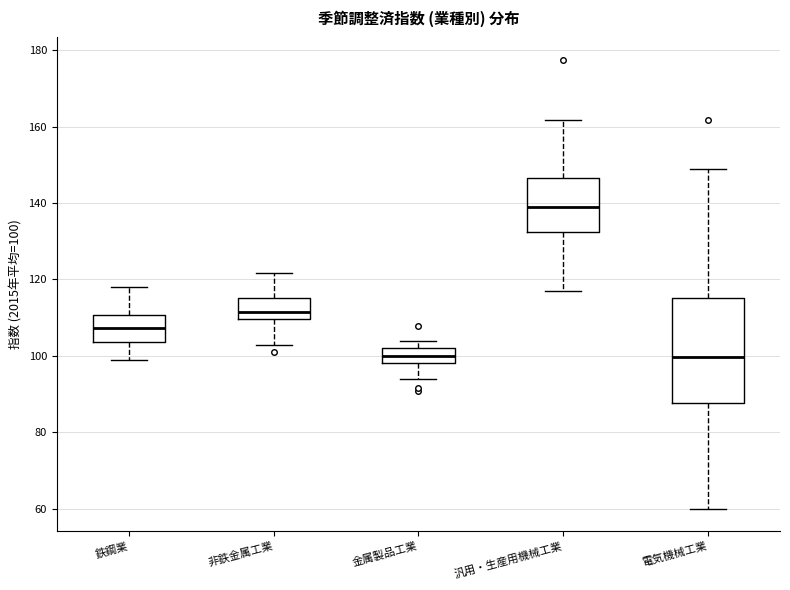

Which box's median line is the highest?

汎用・生産用機械工業